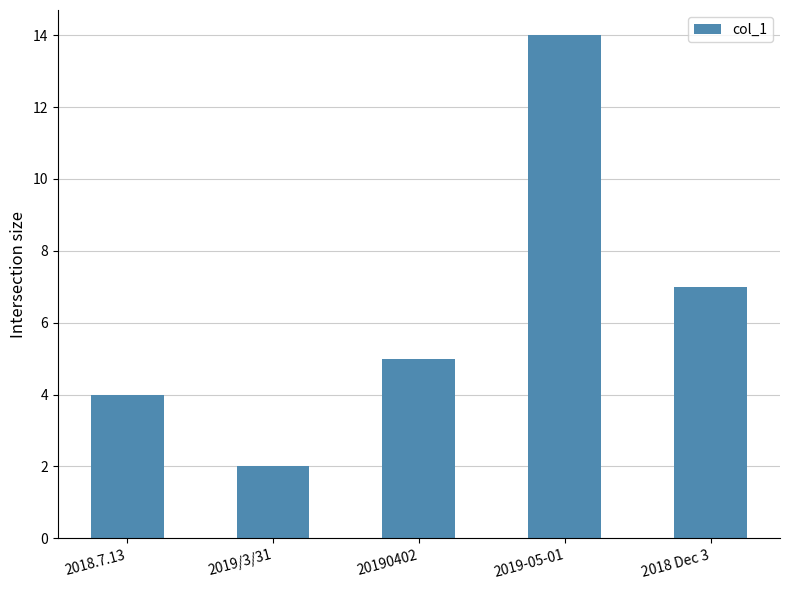

What is the label of the 2nd bar from the right?

2019-05-01